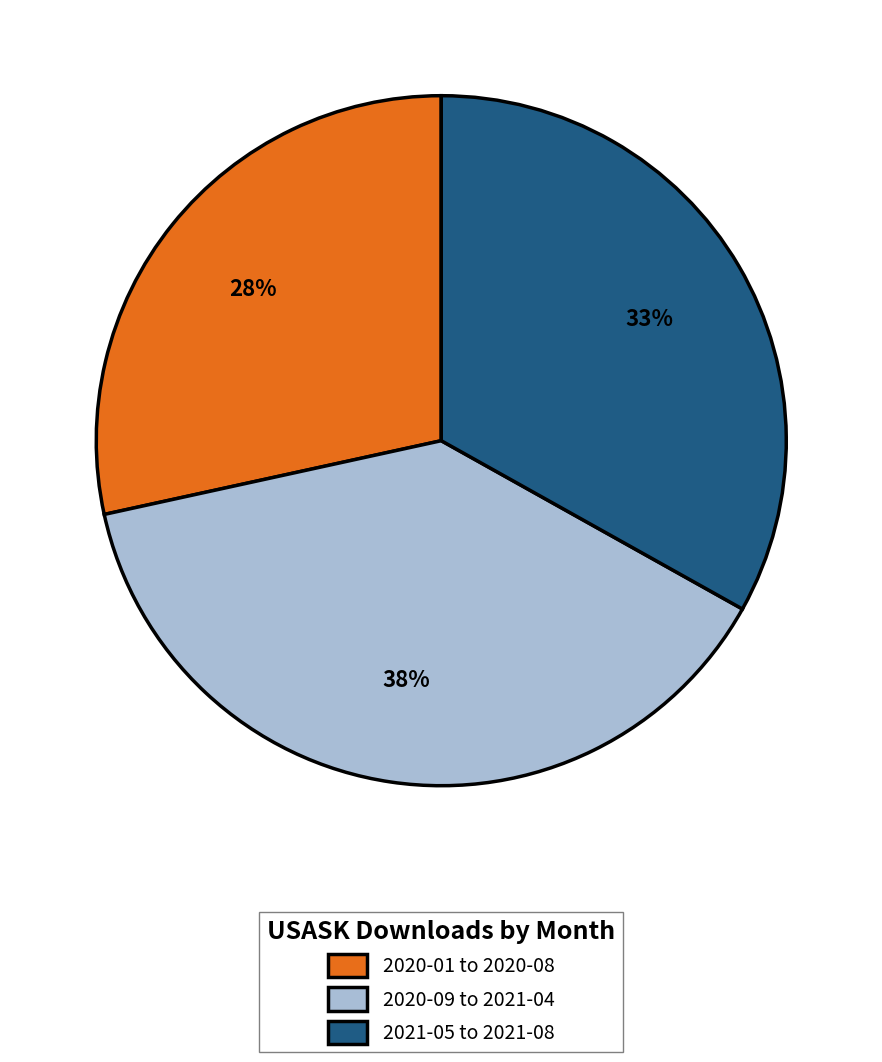

Does 2020-01 to 2020-08 account for over 50% of the chart?

No